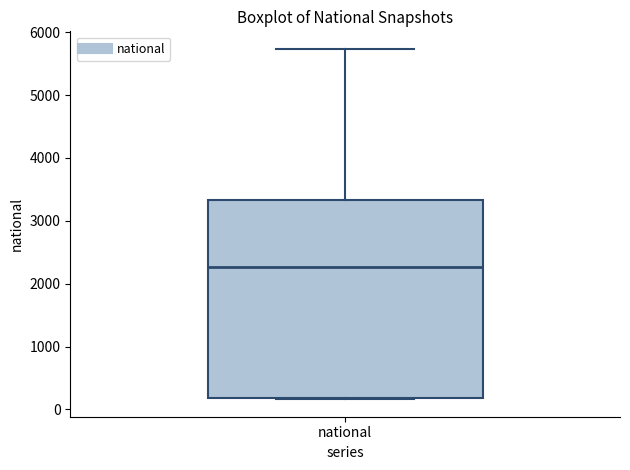

Transcribe this box plot: give where the median line is, the range the box spans, and where the two whiskers end, as read against the y-axis. The values are not printed on the chart, so give them approximately, as read against the axis.

median 2300, box 200 to 3300, whiskers 200 to 5700